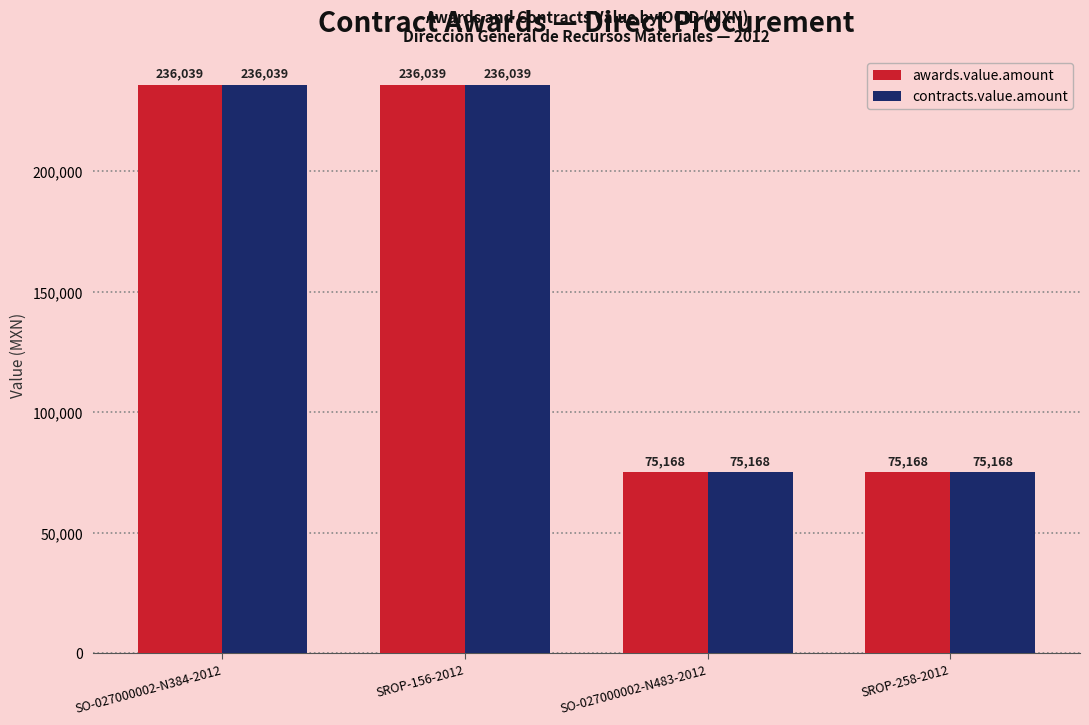

What is the value of the awards.value.amount bar at the 3rd from the left?

75168.1